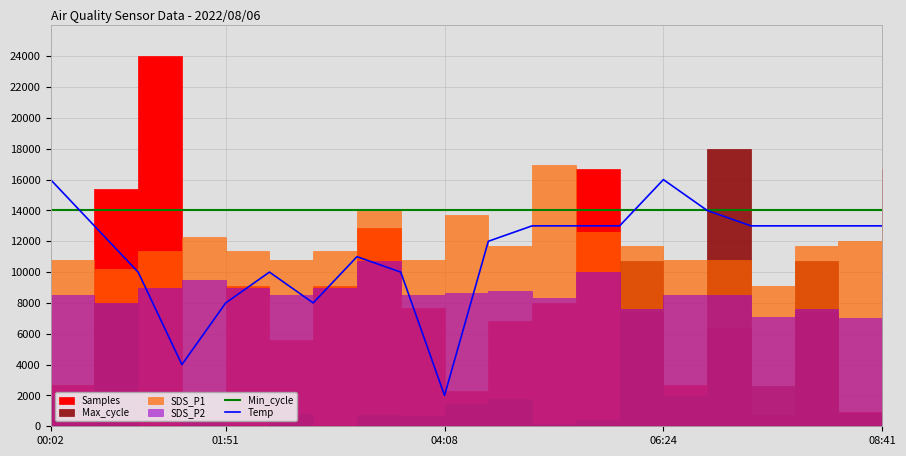

What is the difference between the highest and lowest values at 06:24?

2000.0